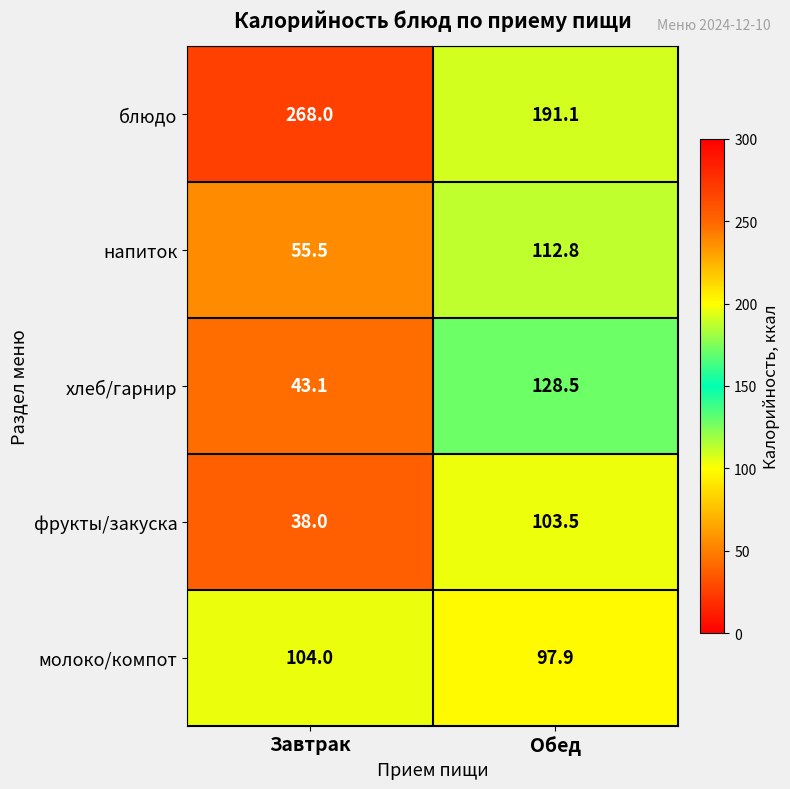

How many distinct data groups are displayed?

5